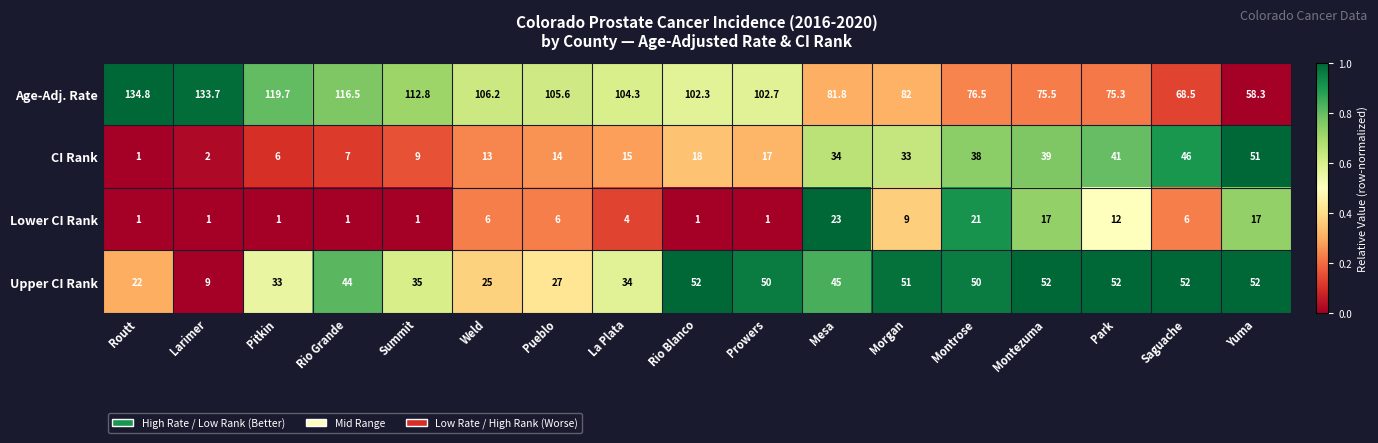

At which label does CI Rank first exceed 17?

Rio Blanco